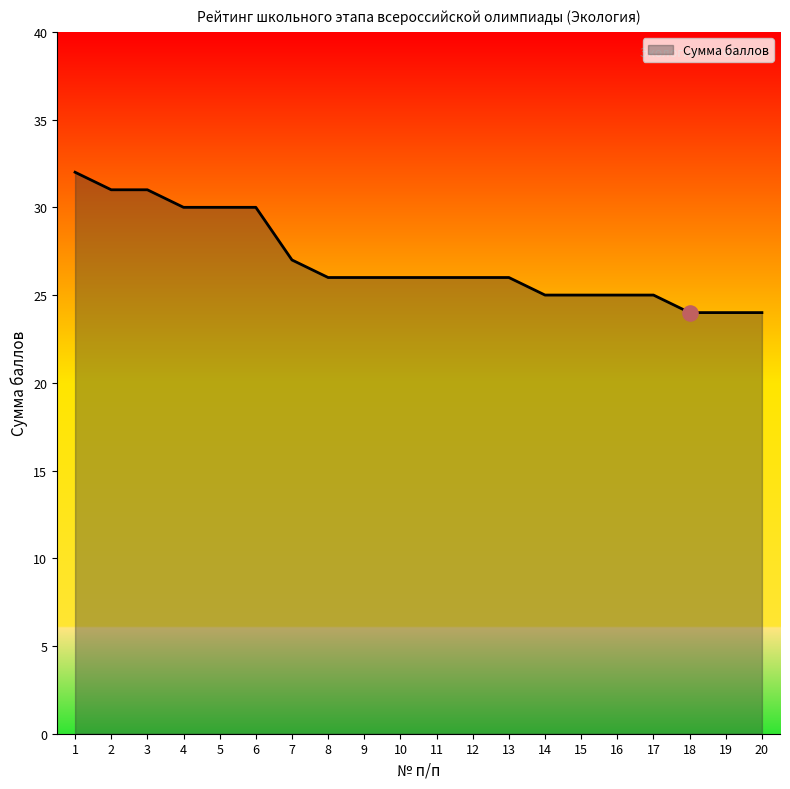

What is the change in value from 5 to 11?

-4